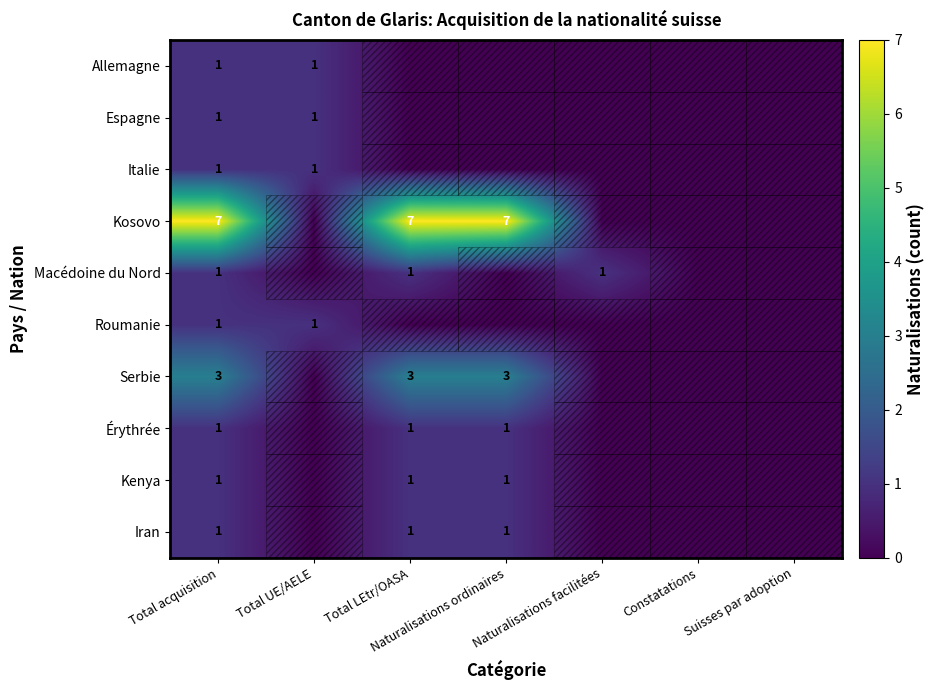

What is the difference between the highest and lowest values at Total UE/AELE?

1